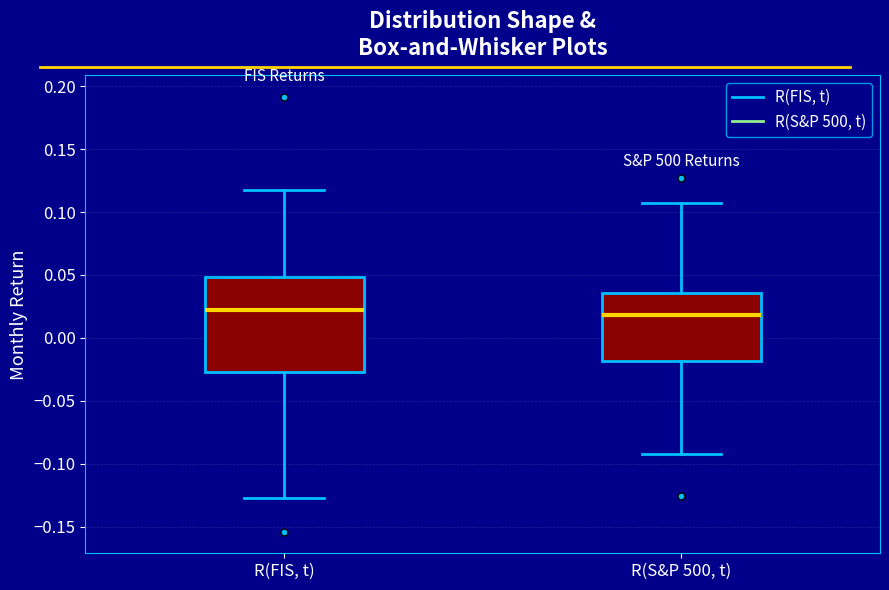

Reading left to right, read every box against the y-axis: the position of its median line, the range the box covers, and the ends of its whiskers. The values are not printed on the chart, so give them approximately, as read against the axis.

R(FIS, t): median 0.020, box -0.025 to 0.050, whiskers -0.125 to 0.120
R(S&P 500, t): median 0.020, box -0.020 to 0.035, whiskers -0.090 to 0.110